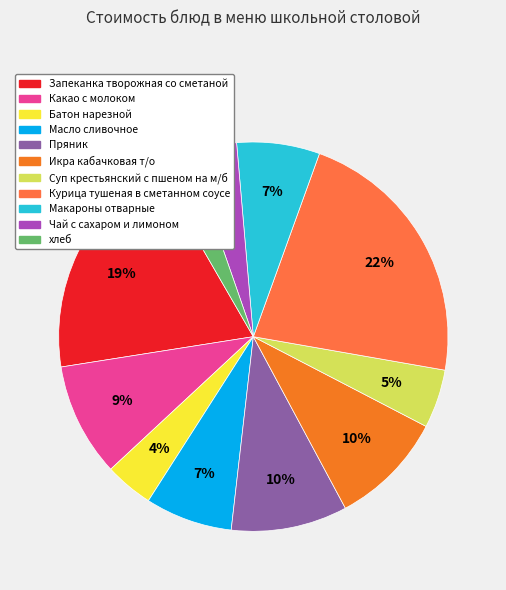

What percentage is the Пряник slice, to the nearest percent?

10%